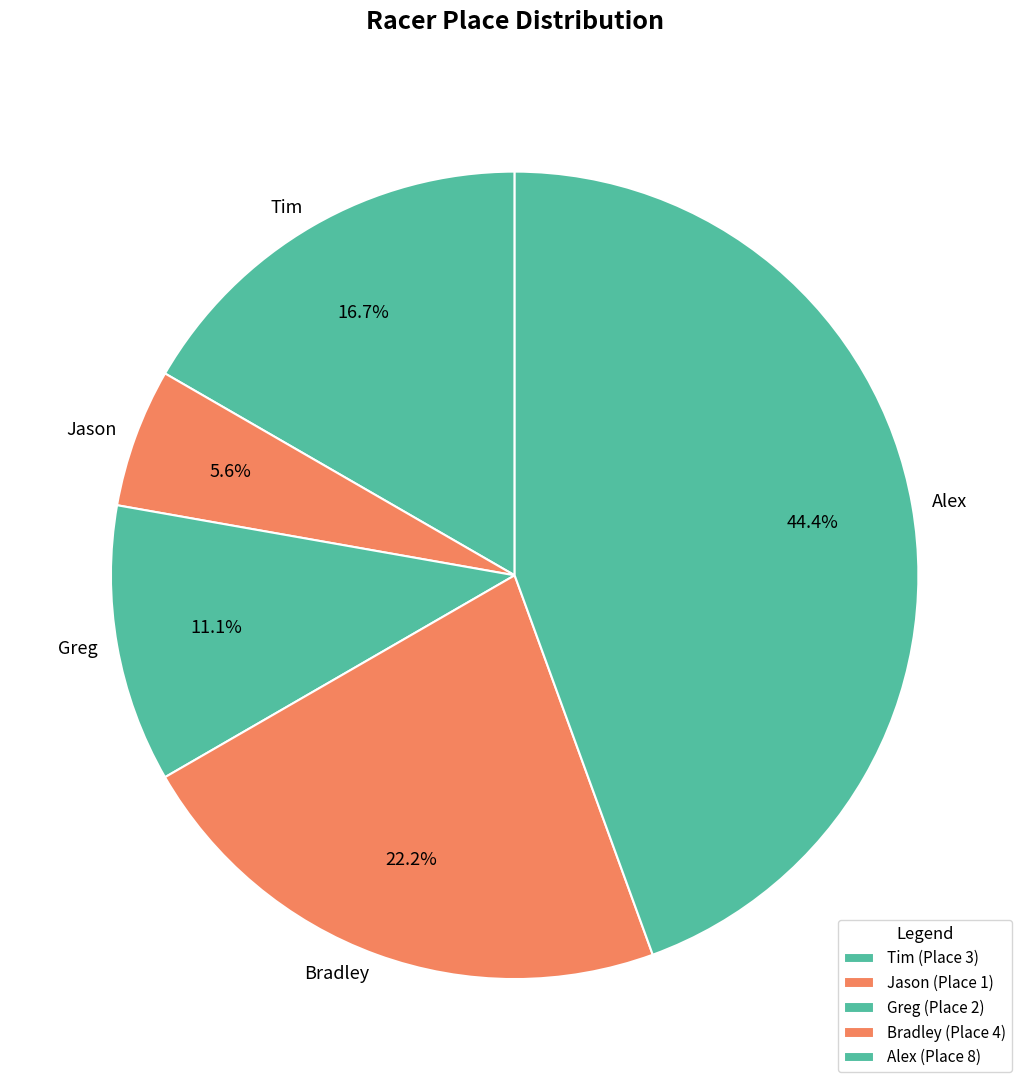

Is it true that Alex is 44% of the pie?

True